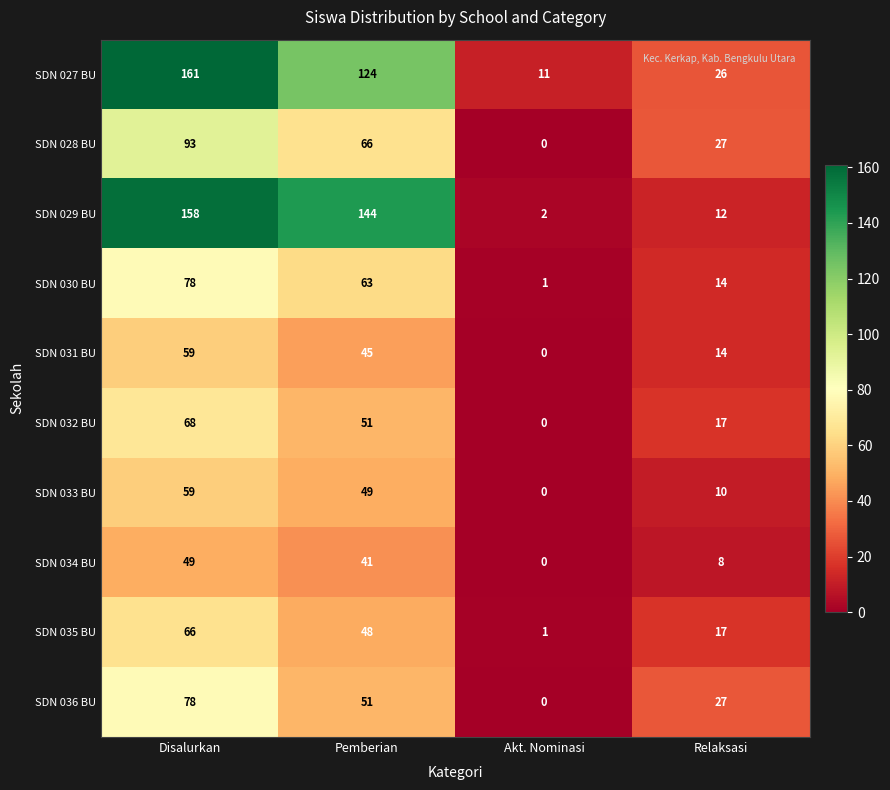

True or false: SDN 033 BU has a value of 49 at Pemberian.

True